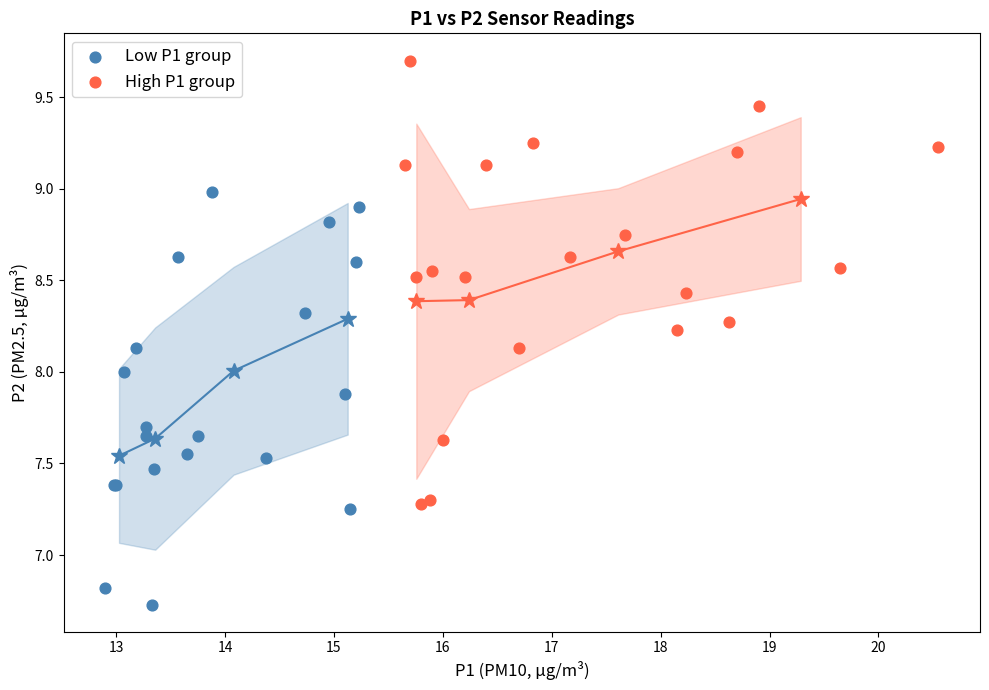

Which series contains the lowest Y value?

Low P1 group